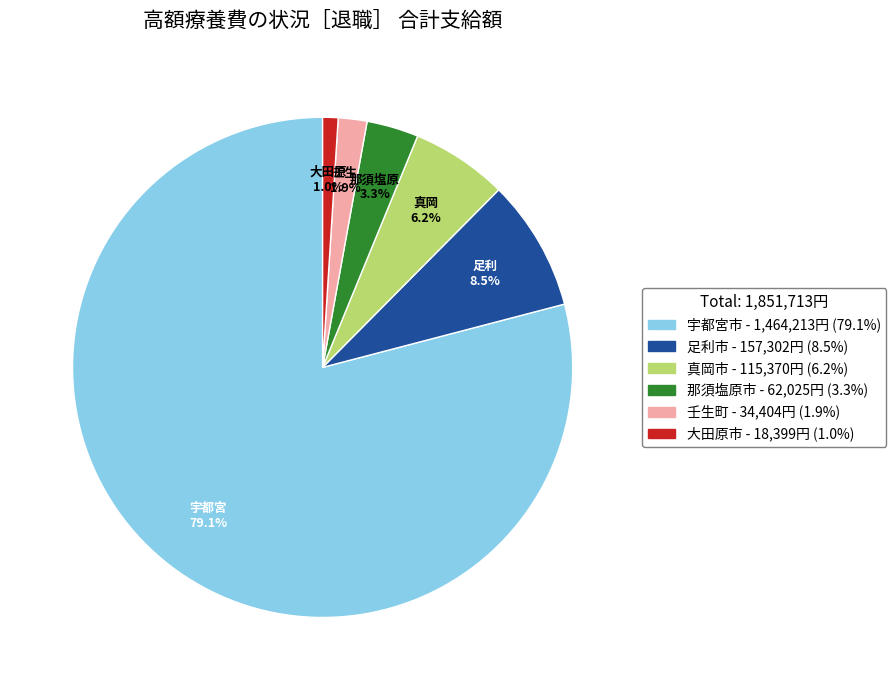

How many segments does this pie chart have?

6